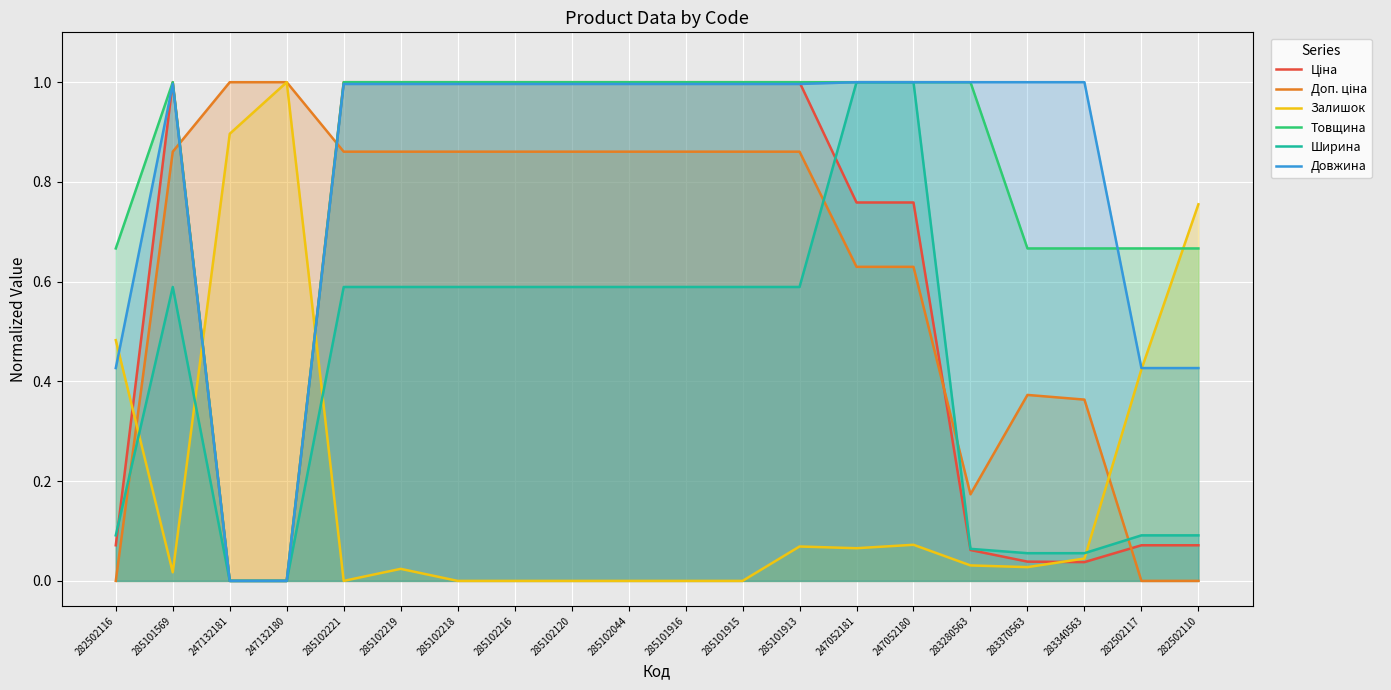

What is the difference between the highest and lowest values at 247052180?

0.9